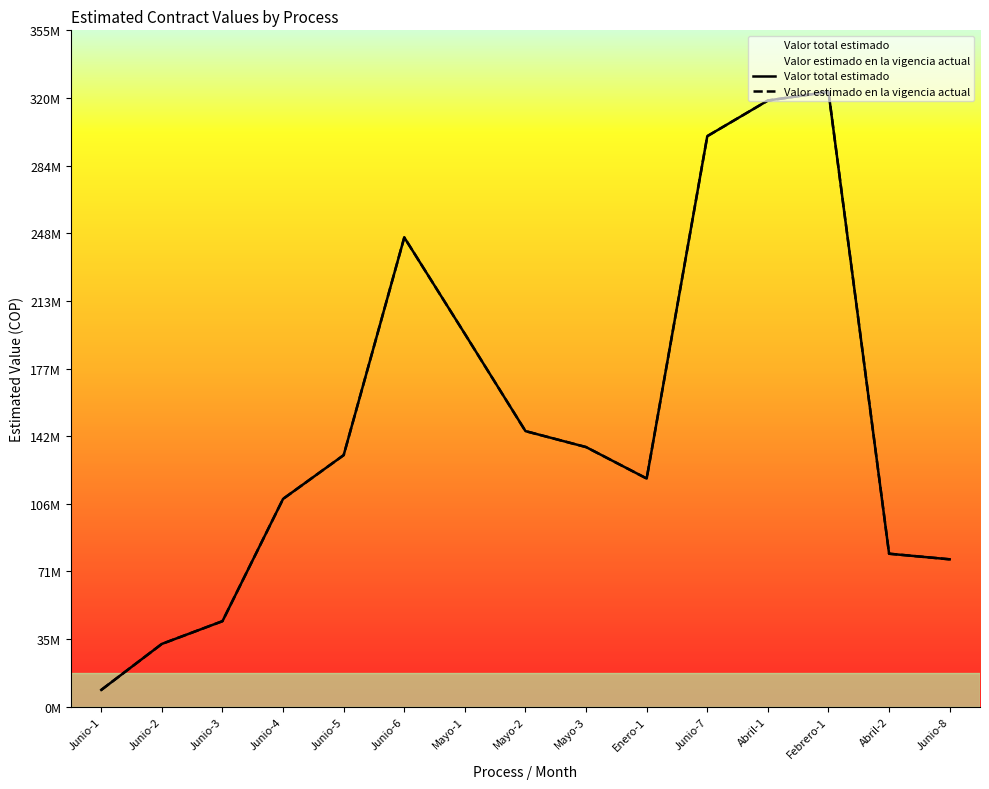

Rank the series by their maximum value, from highest to lowest.

Valor total estimado, Valor estimado en la vigencia actual